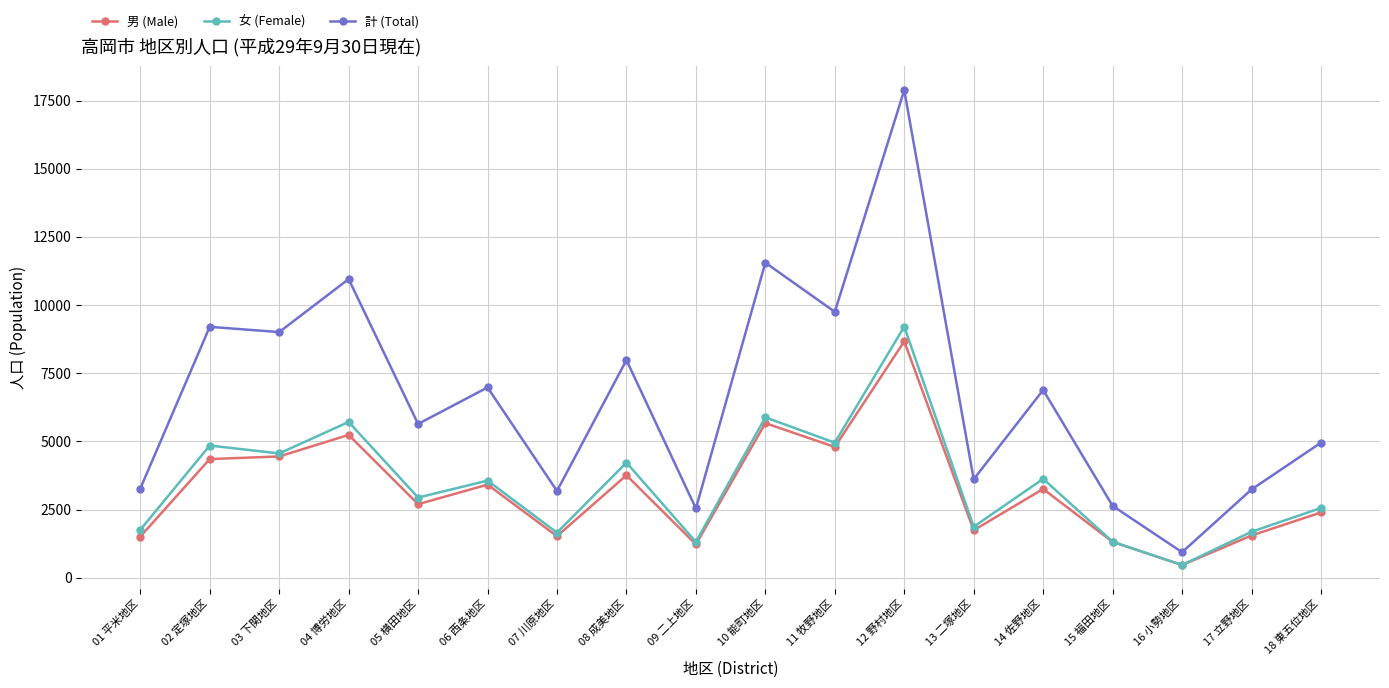

At which category is the sum across all series the highest?

12 野村地区